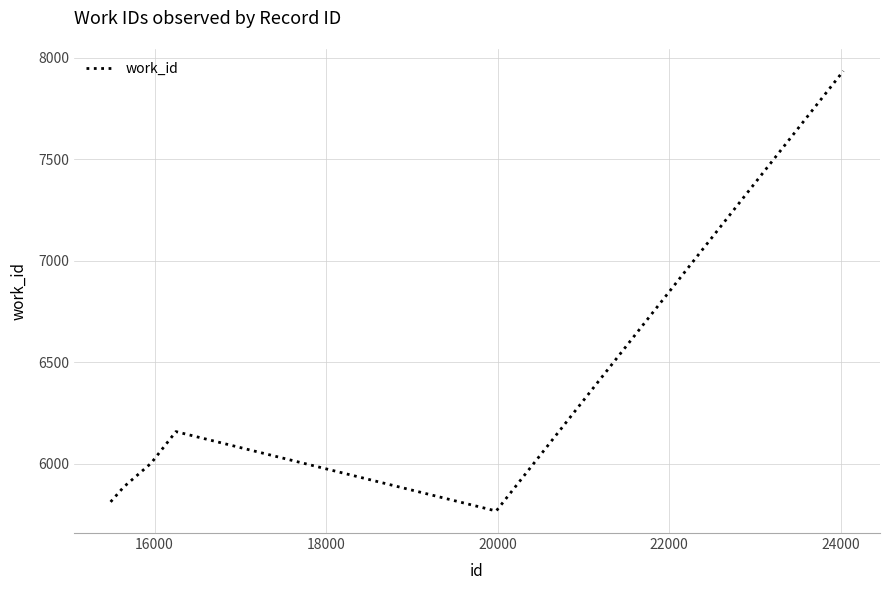

True or false: the data has more than 1 interior local peaks.

False